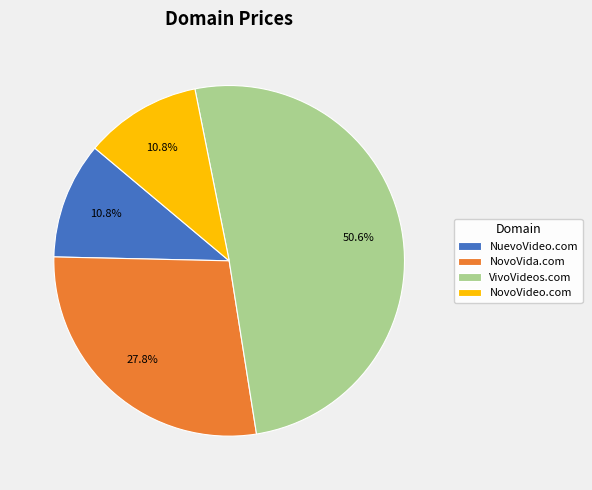

Is there any slice that represents more than half of the pie?

Yes